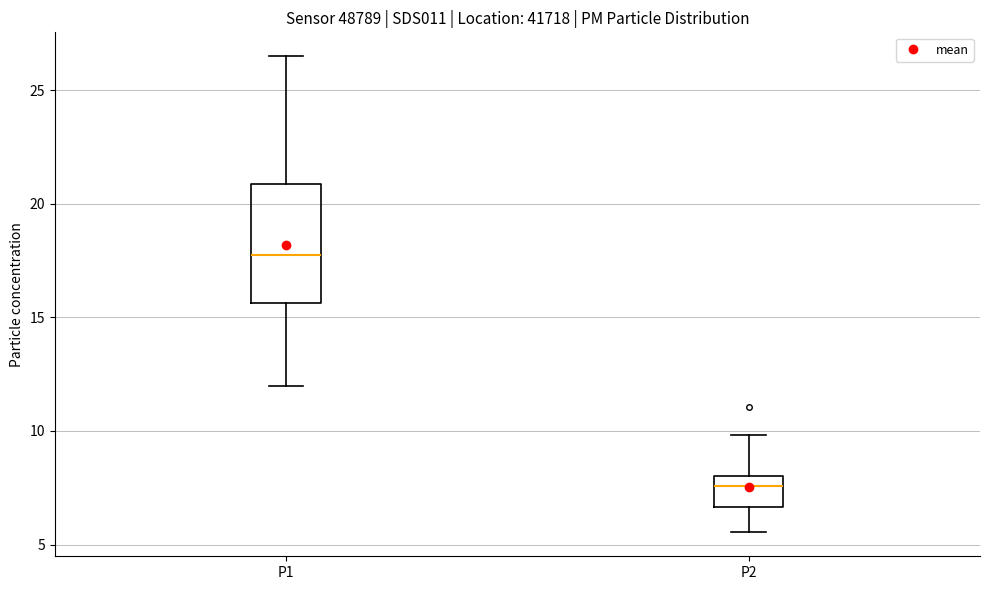

Which box has the lowest median line?

P2